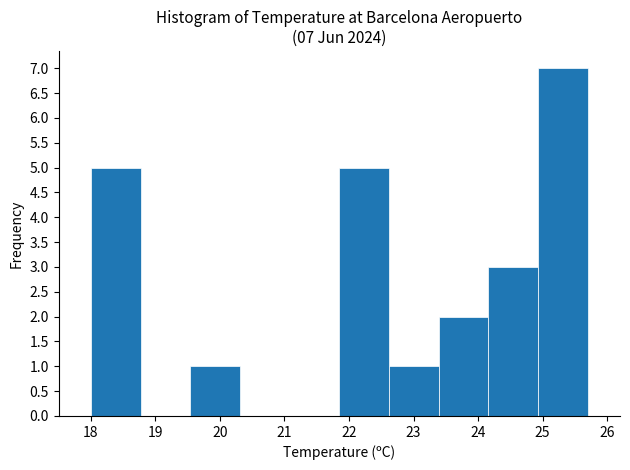

Which range on the x-axis has the tallest bar?

24.93 to 25.70